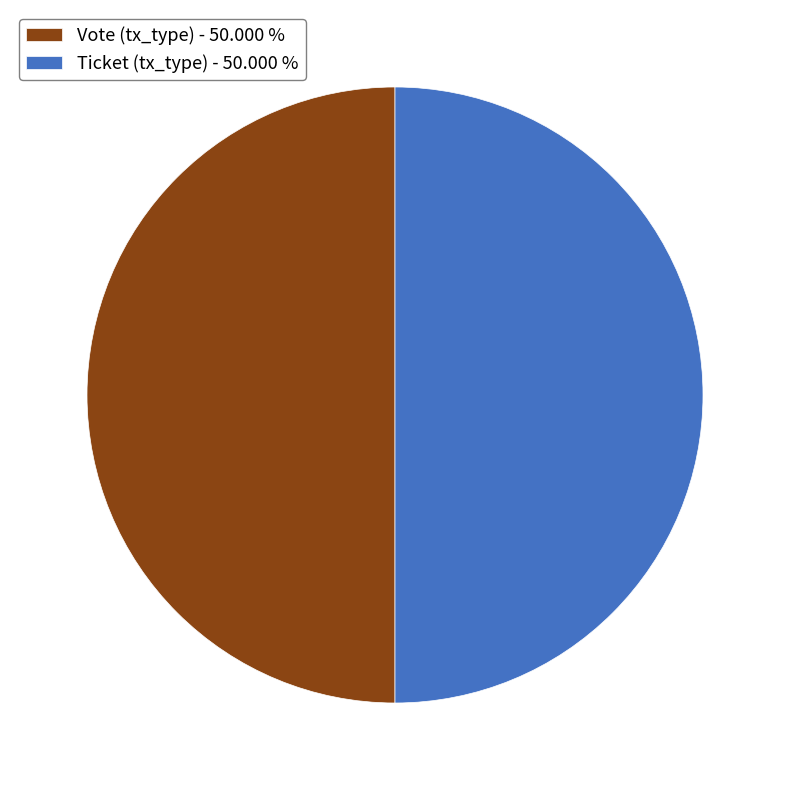

Do Vote (tx_type) - 50.000 % and Ticket (tx_type) - 50.000 % together represent more than half of the pie?

Yes